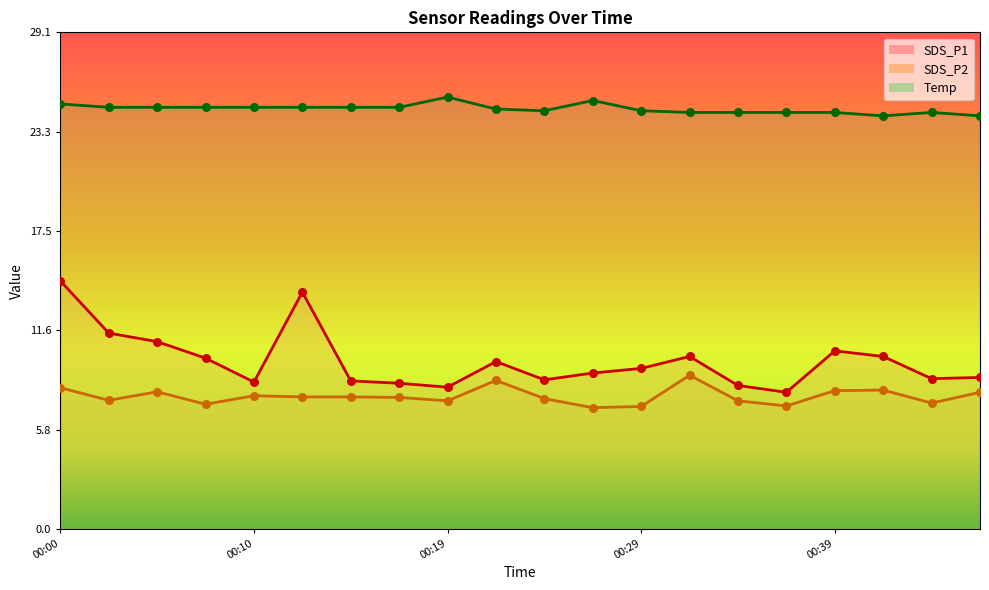

Which series contains the lowest Y value?

SDS_P2